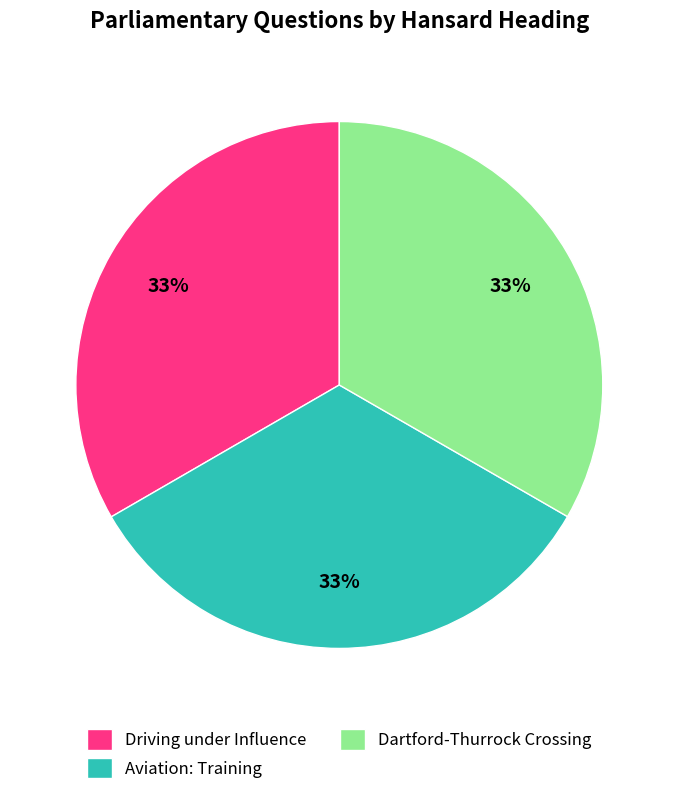

To the nearest percent, what is the combined percentage of Aviation: Training and Dartford-Thurrock Crossing?

67%